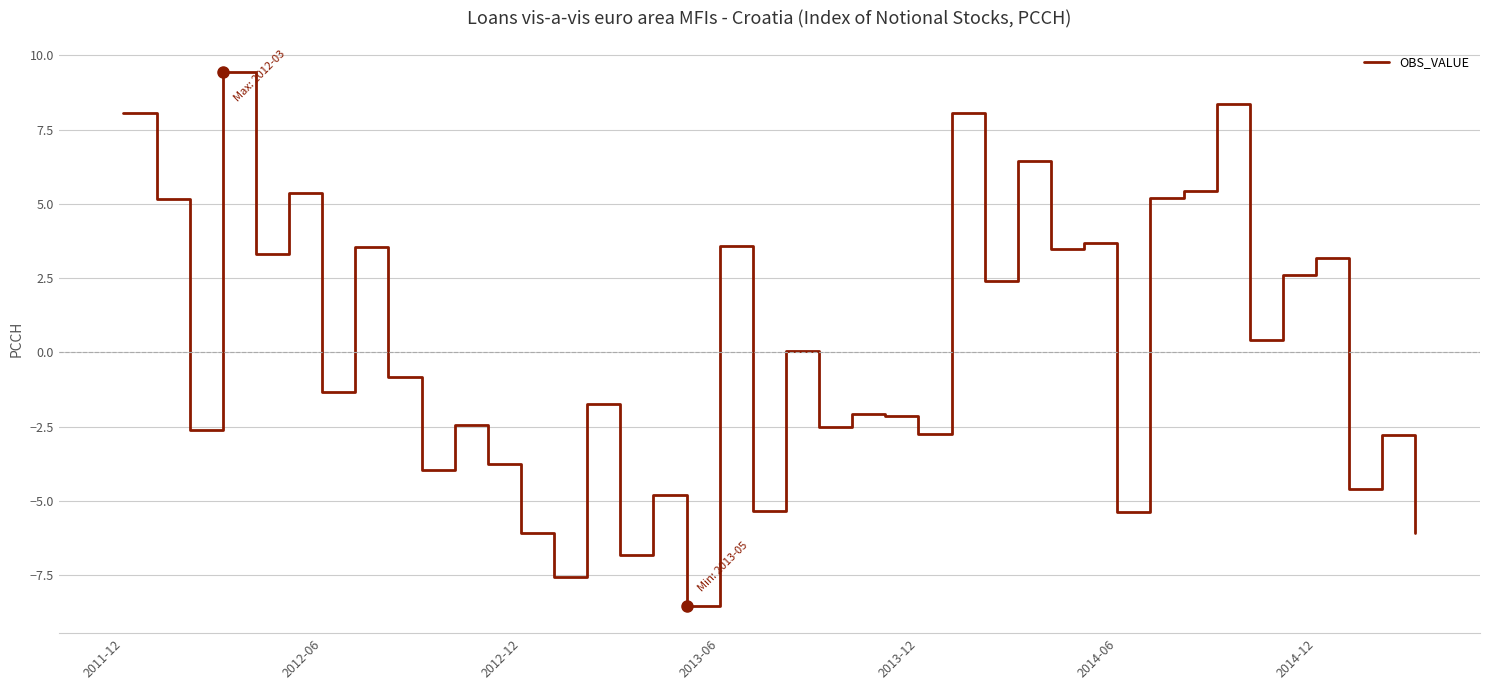

What is the smallest value displayed?

-8.6